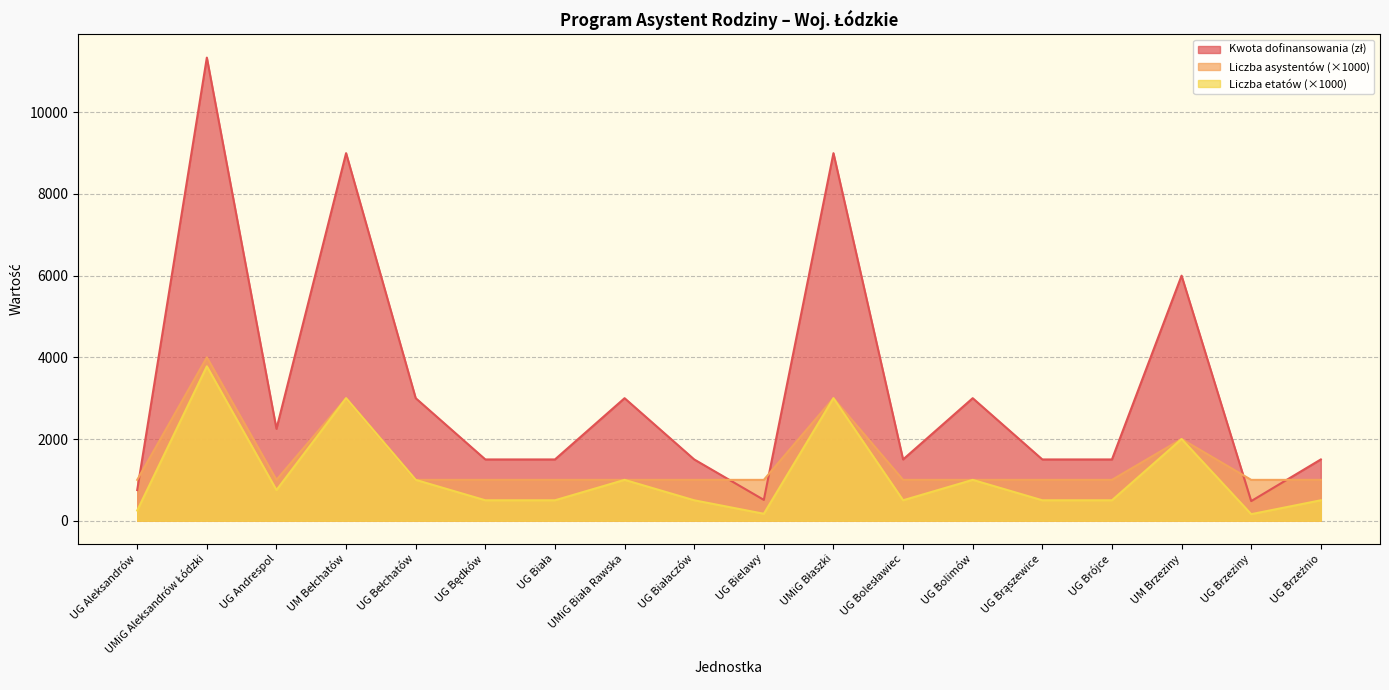

Rank the series by their maximum value, from highest to lowest.

Kwota dofinansowania (zł), Liczba asystentów, Liczba etatów